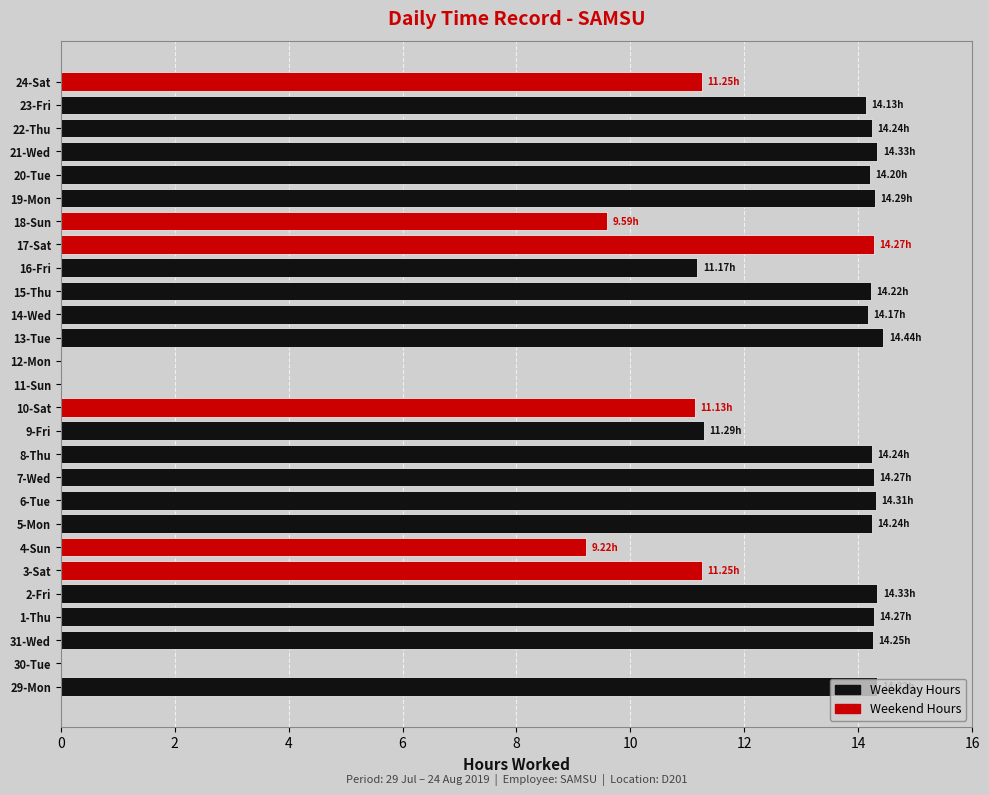

Approximately how many times larger is the value at 7-Wed compared to 19-Mon?

1.0